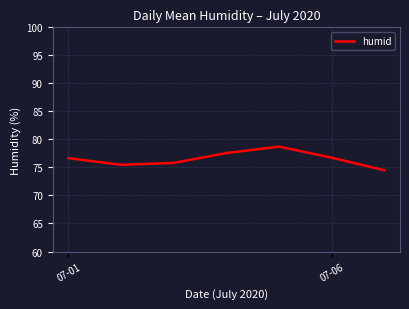

What is the difference between the maximum and minimum values?

4.2